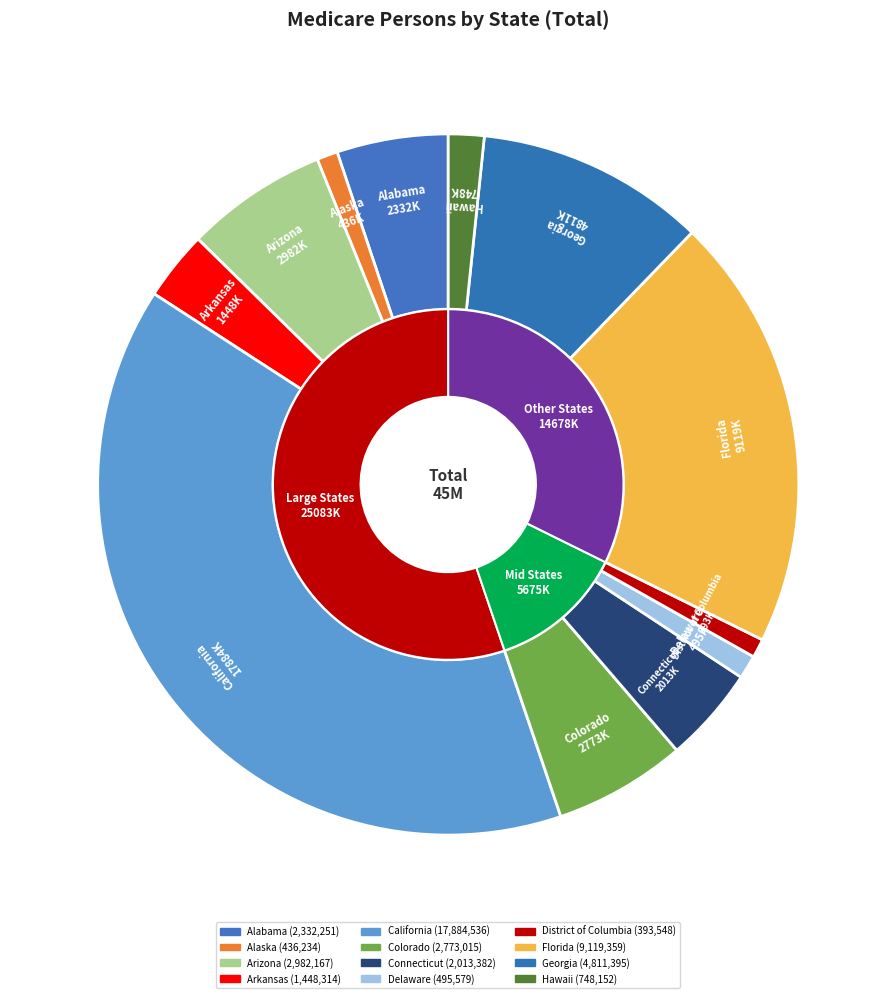

What percentage is the Alaska slice, to the nearest percent?

1%